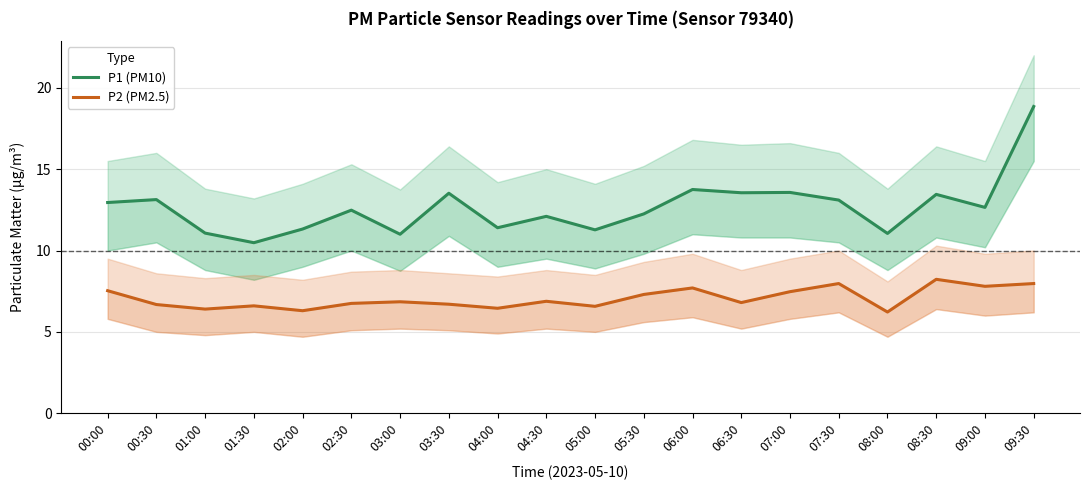

Where is the first local minimum for P1 (PM10)?

01:30